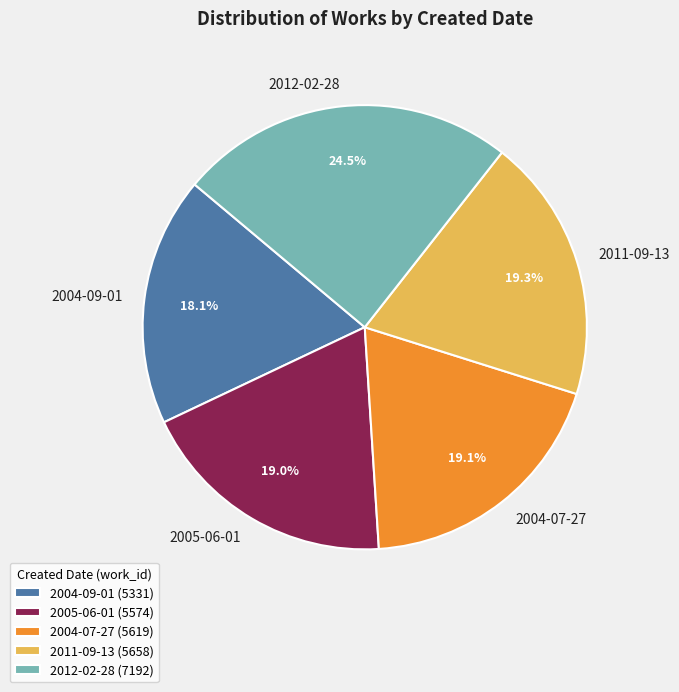

How many segments does this pie chart have?

5